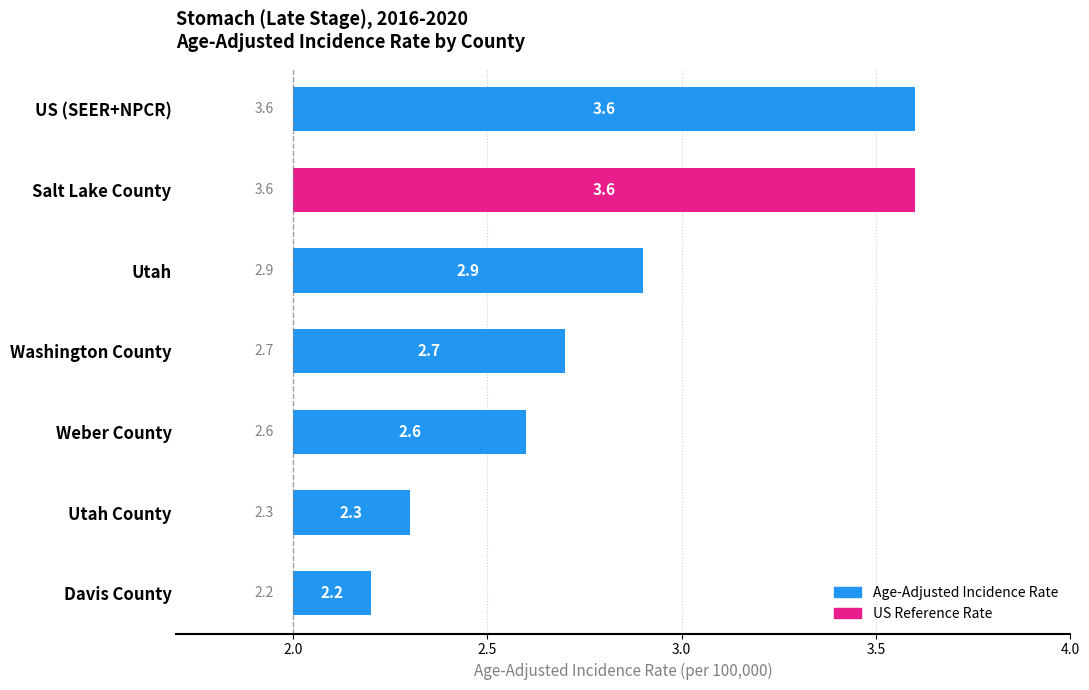

What is the change in value from Weber County to Utah County?

-0.3